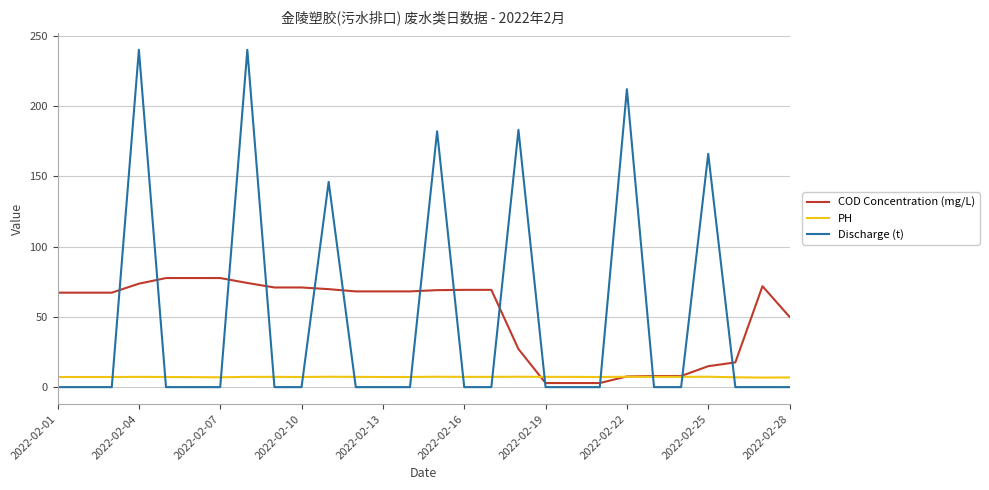

After their last crossing, which series has the higher values: COD Concentration (mg/L) or Discharge (t)?

COD Concentration (mg/L)